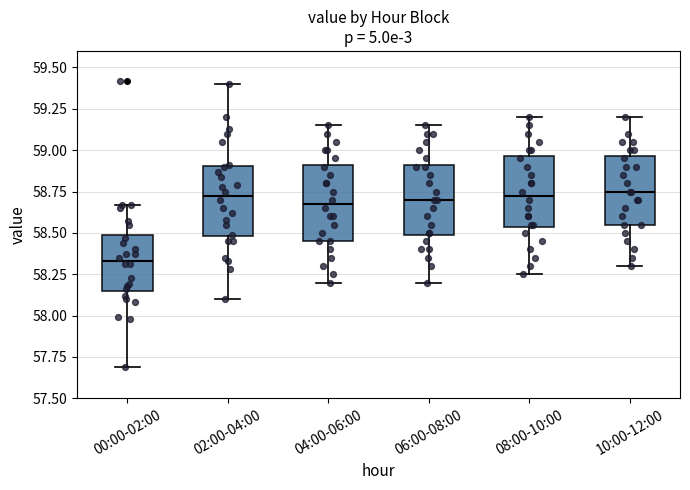

Where does the median line of the box for 10:00-12:00 sit on the y-axis? The values are not printed on the chart, so give them approximately, as read against the axis.

58.75